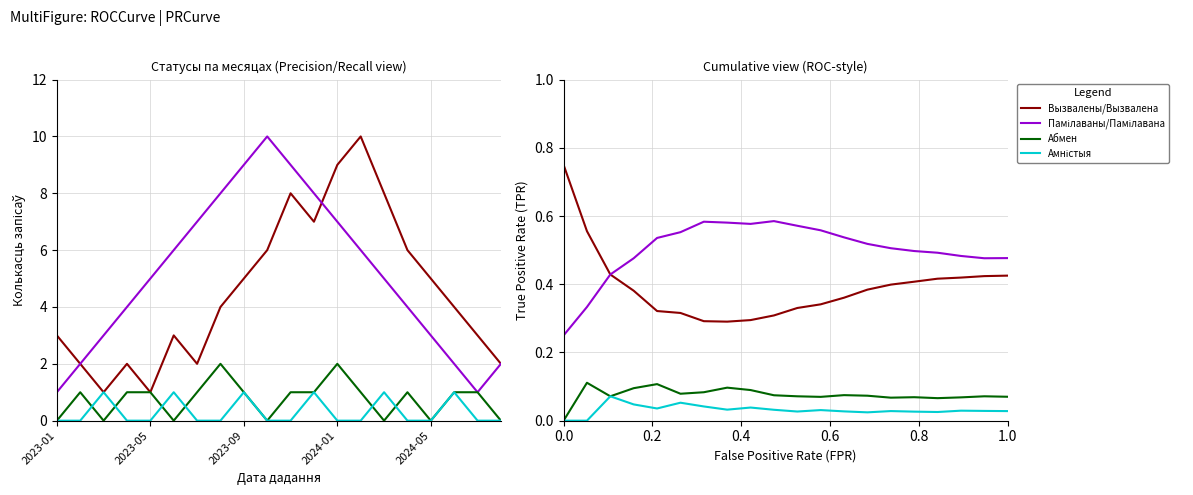

How many lines are shown in the chart?

4